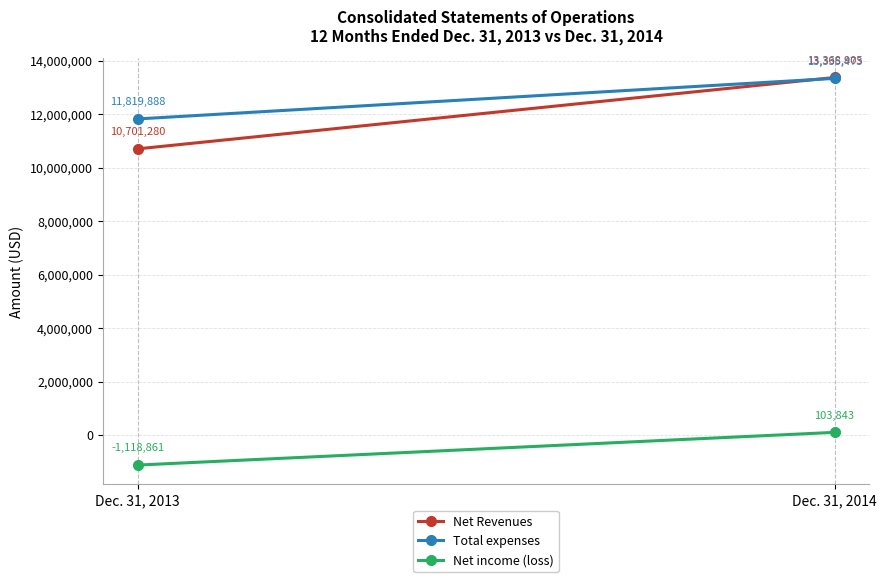

The value of Total expenses at Dec. 31, 2014 is 13335473. True or false?

True